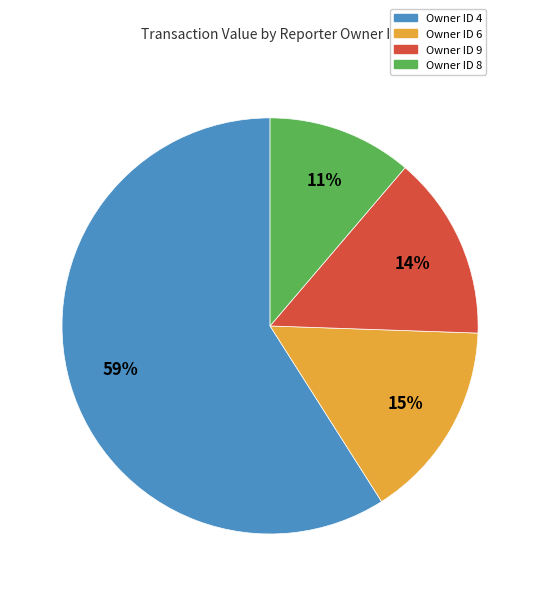

How many slices are in this pie chart?

4